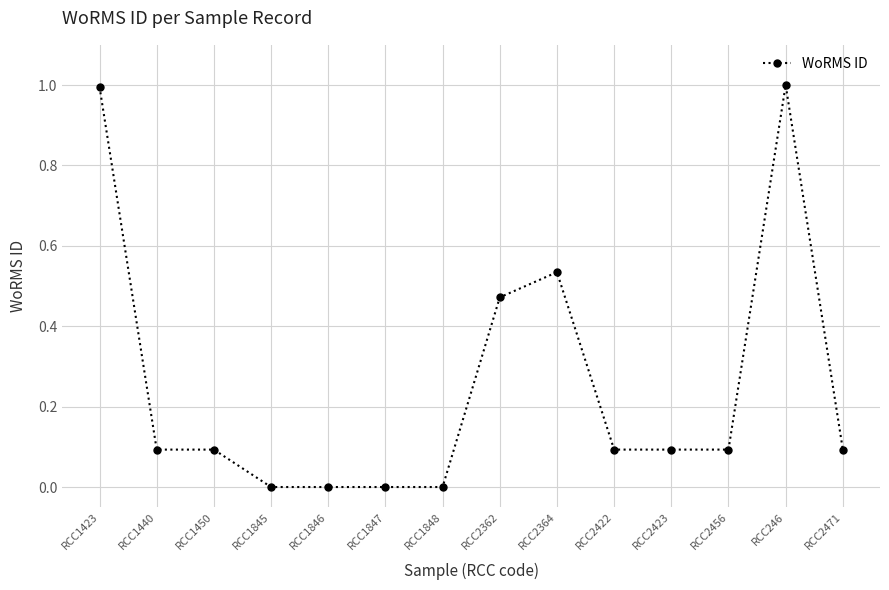

What position from the left is RCC2364?

9